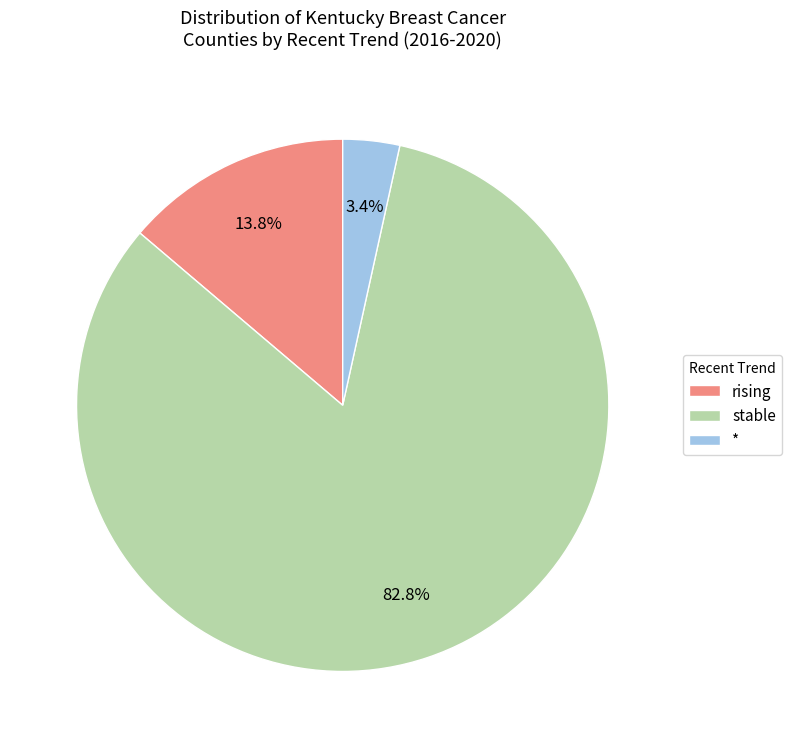

Which category accounts for the majority?

stable